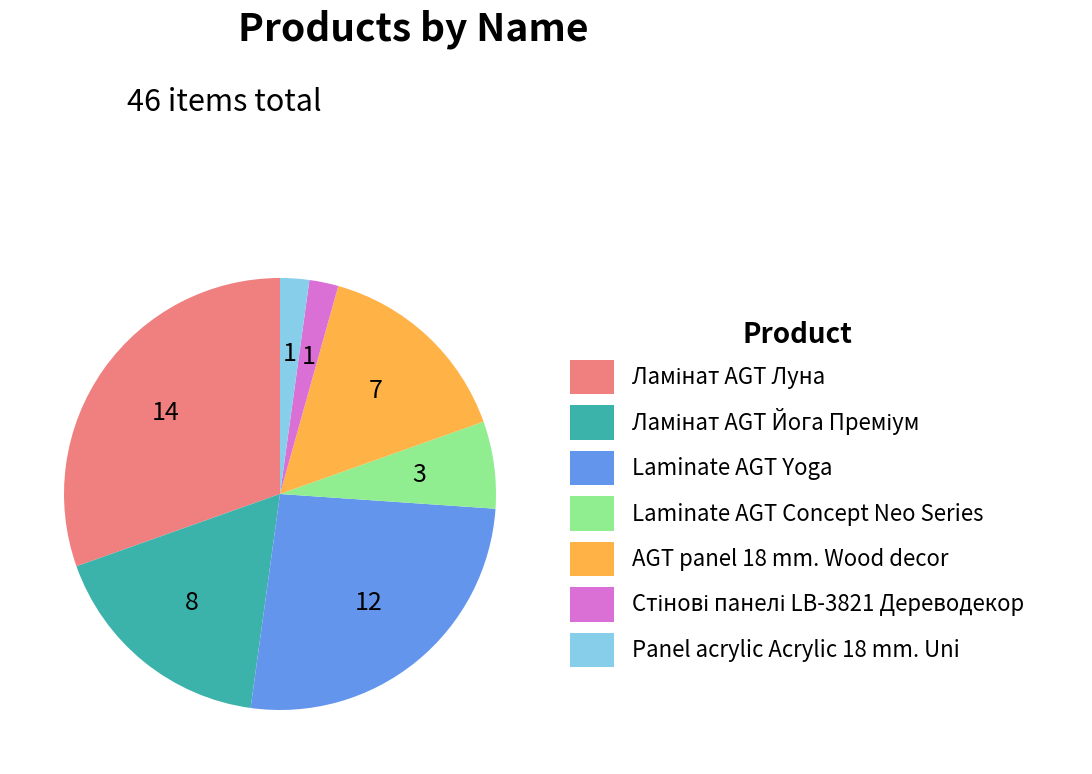

What is the ratio of the value at AGT panel 18 mm. Wood decor to the value at Panel acrylic Acrylic 18 mm. Uni?

7.0